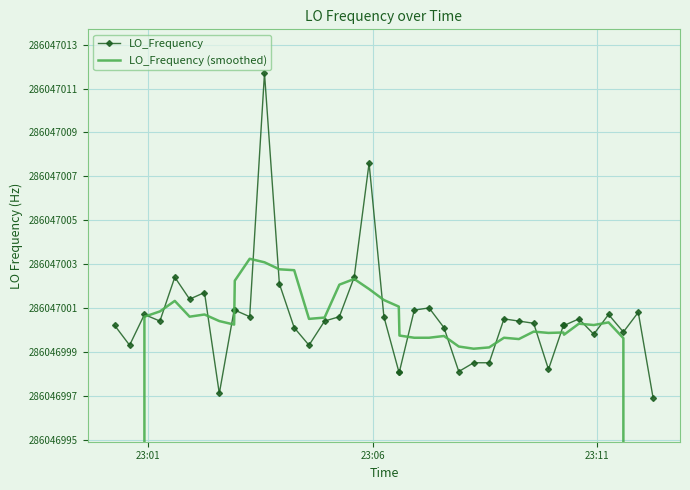

Which series ends up on top after the final intersection of LO_Frequency and LO_Frequency (smoothed)?

LO_Frequency